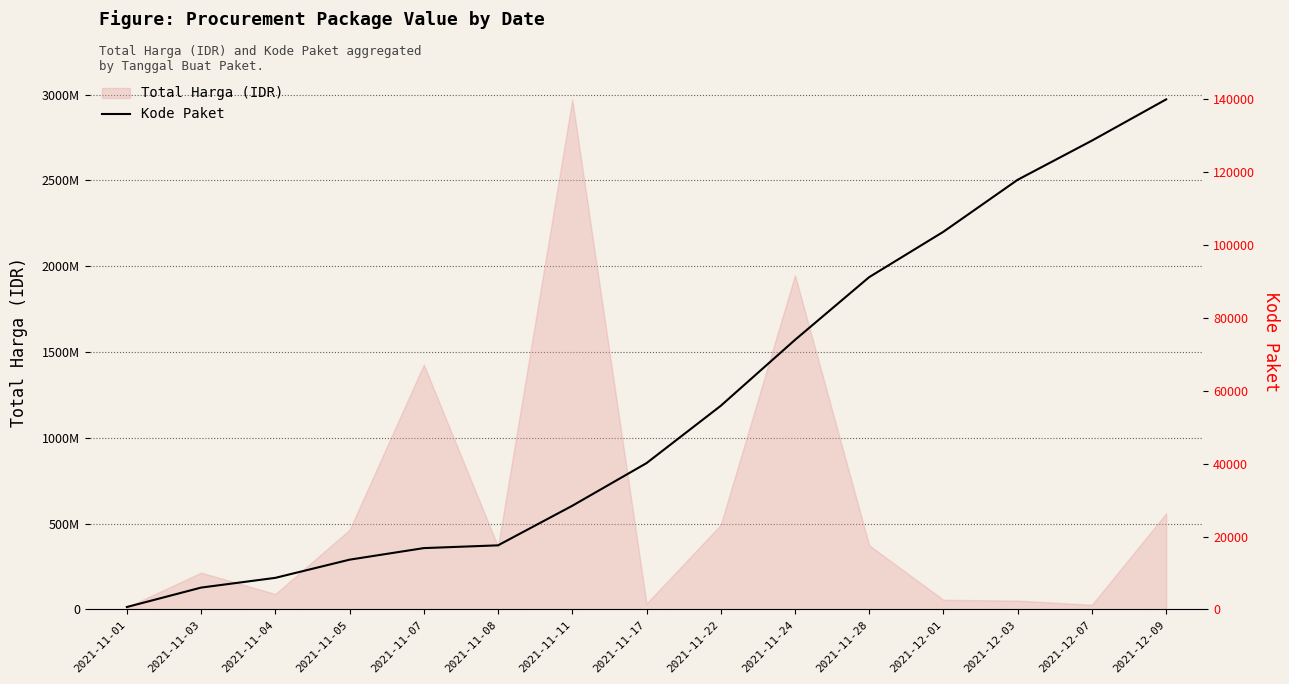

What position from the left is 2021-11-24?

10